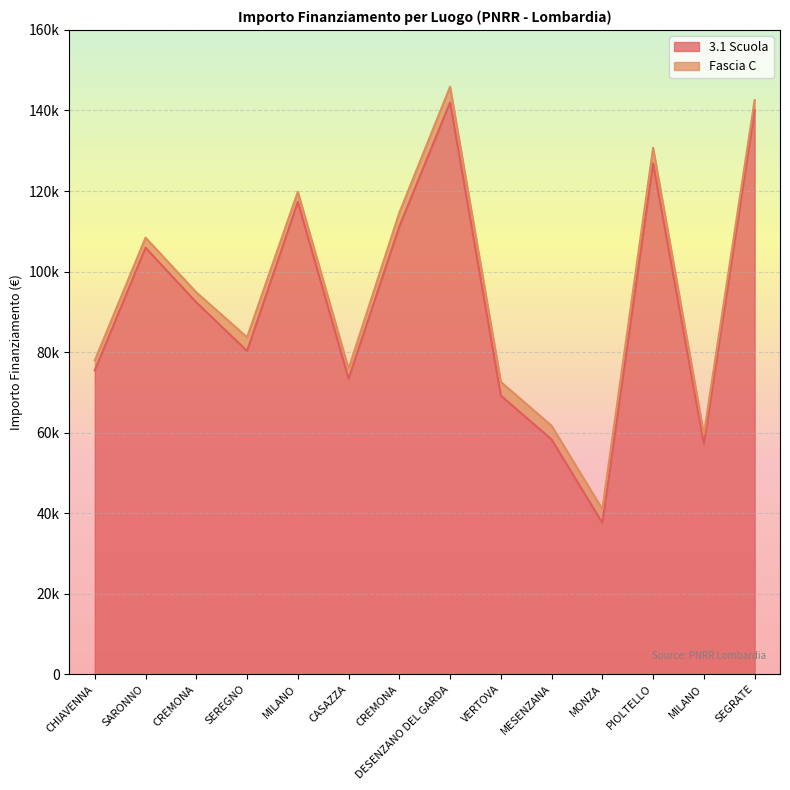

At which category does the data reach its first local peak?

SARONNO